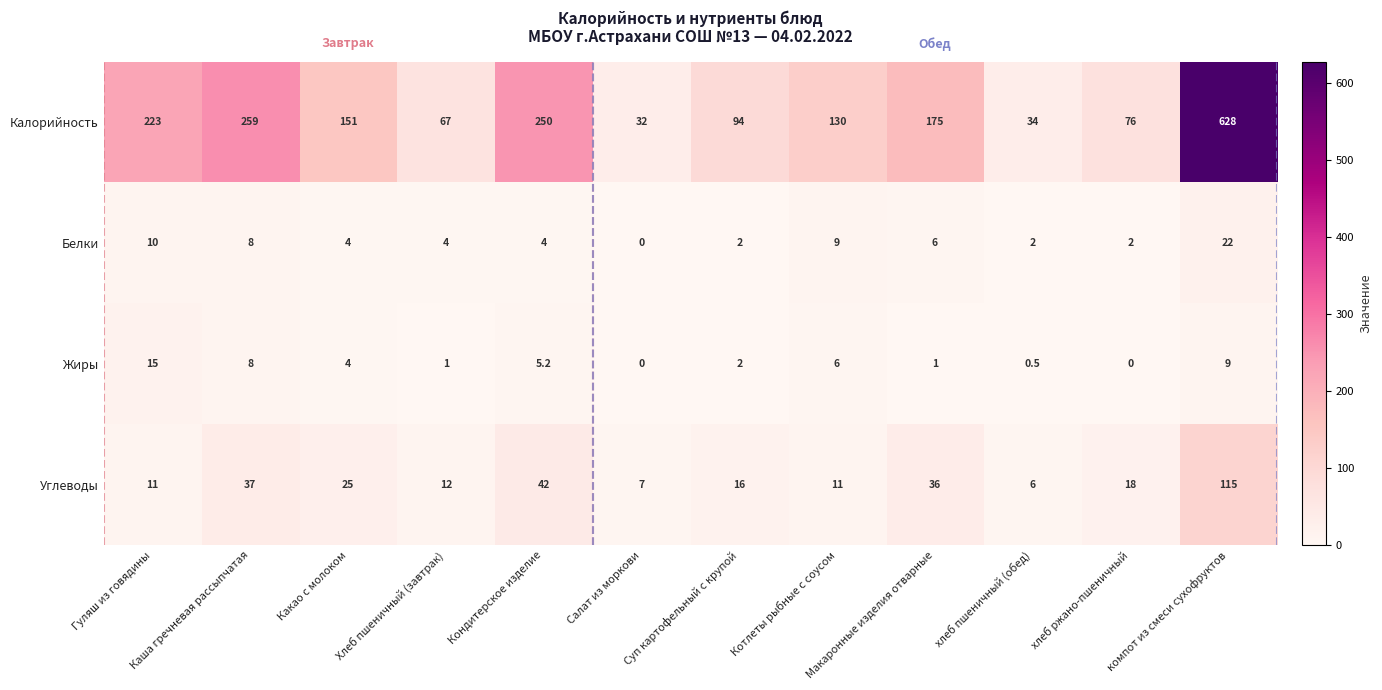

Is it true that Жиры equals 13.7 at Каша гречневая рассыпчатая?

False